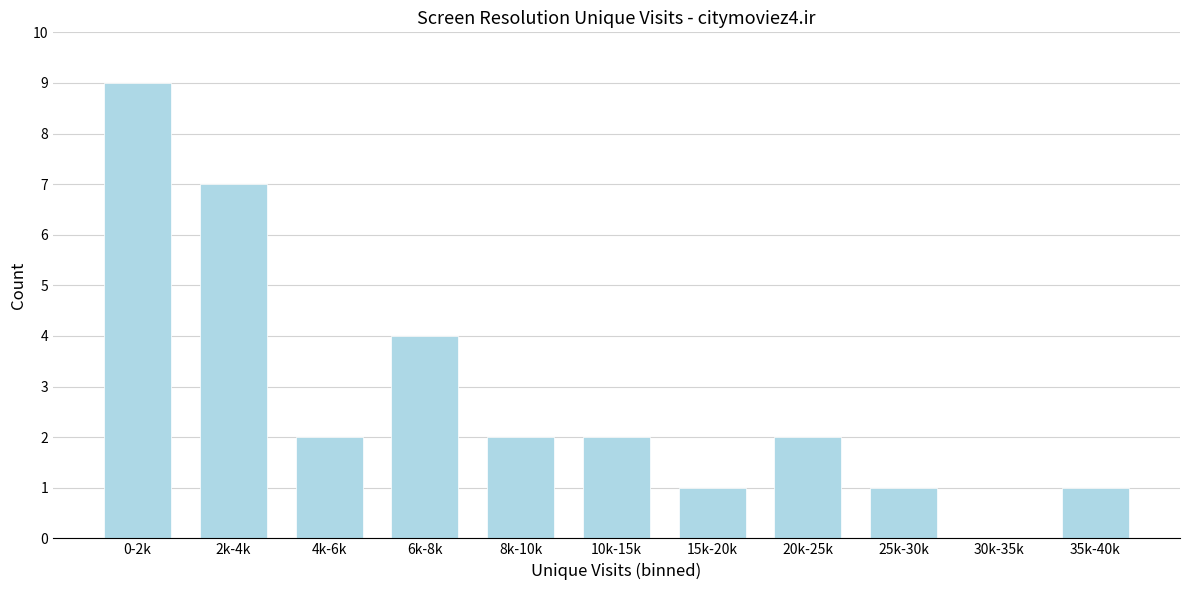

Reading left to right, transcribe all the data shown in this chart.

0-2k=9	2k-4k=7	4k-6k=2	6k-8k=4	8k-10k=2	10k-15k=2	15k-20k=1	20k-25k=2	25k-30k=1	30k-35k=0	35k-40k=1